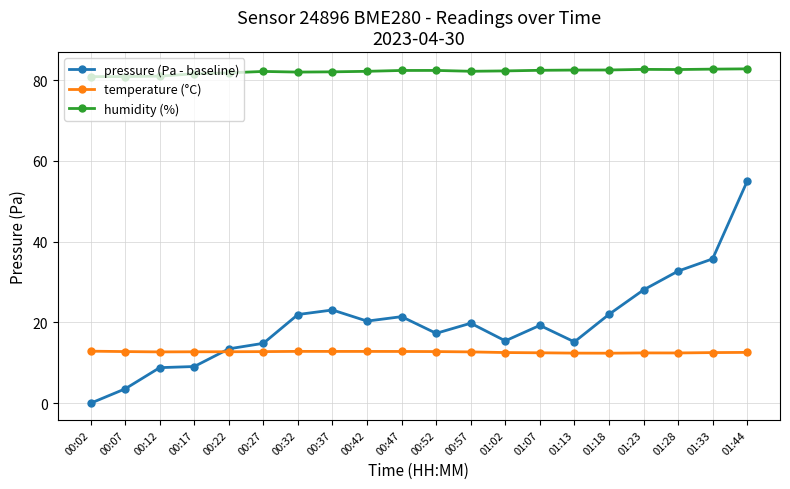

At how many categories does at least one series exceed 62?

20